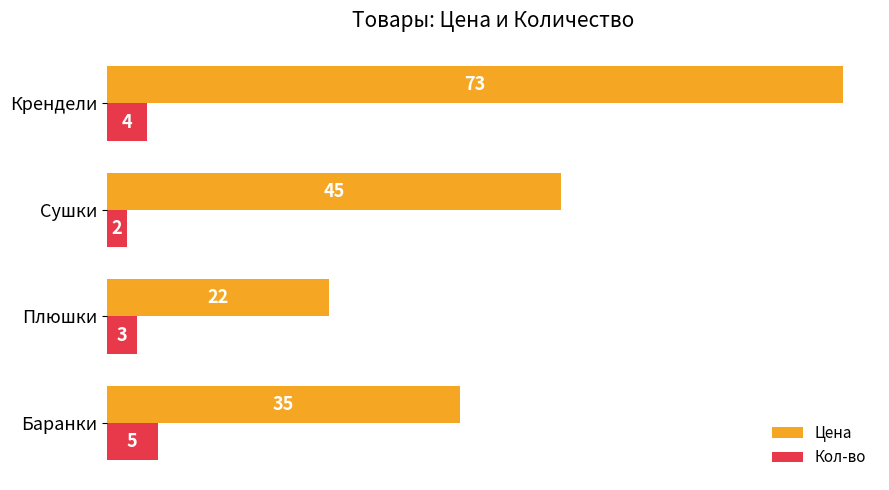

True or false: Кол-во has a value of 7 at Крендели.

False